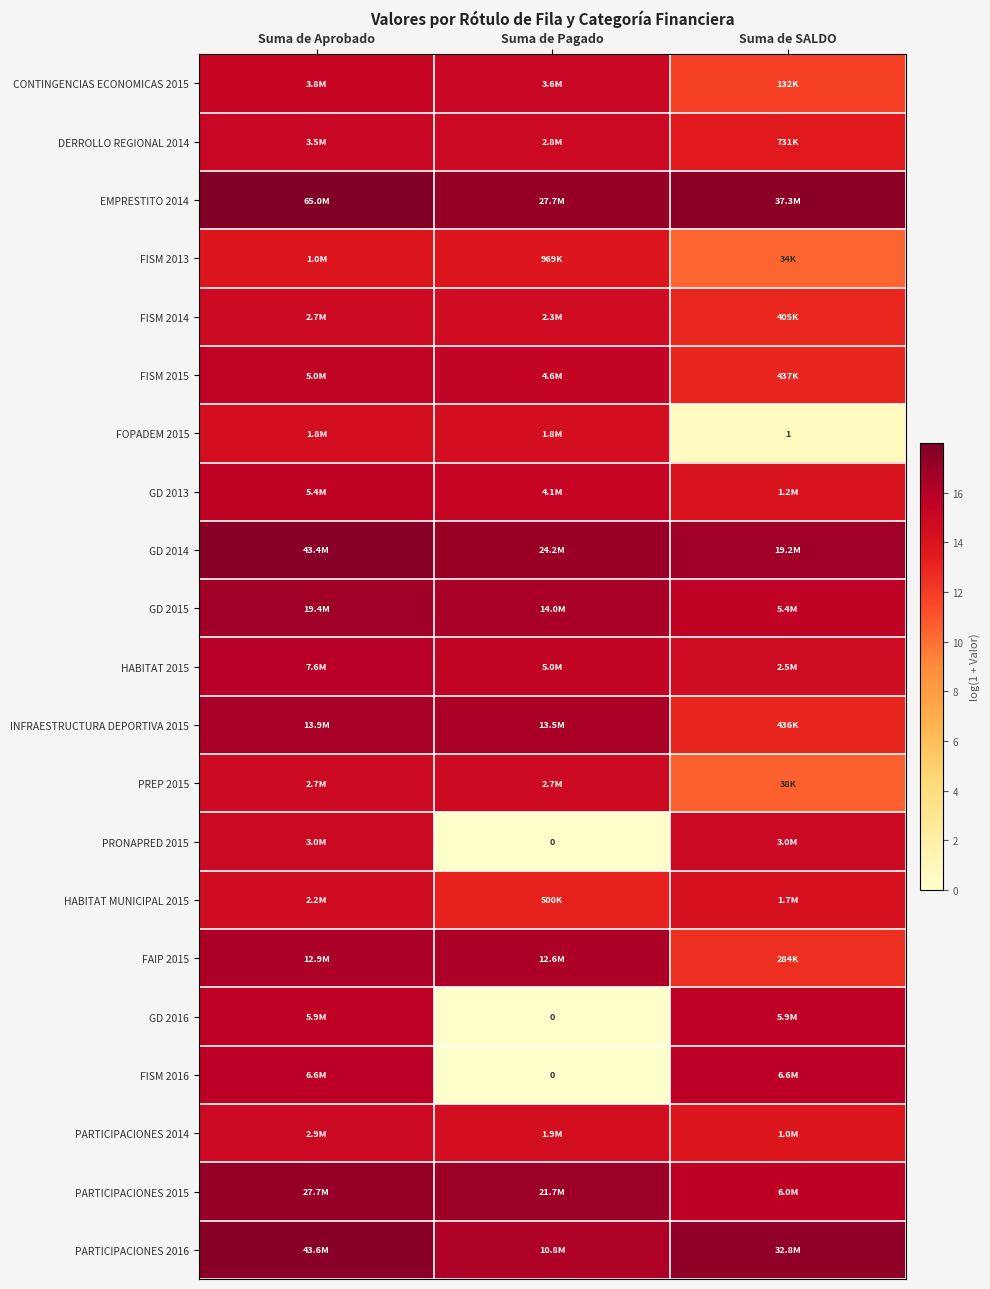

What is the difference between the HABITAT MUNICIPAL 2015 values at Suma de SALDO and Suma de Pagado?

1.2